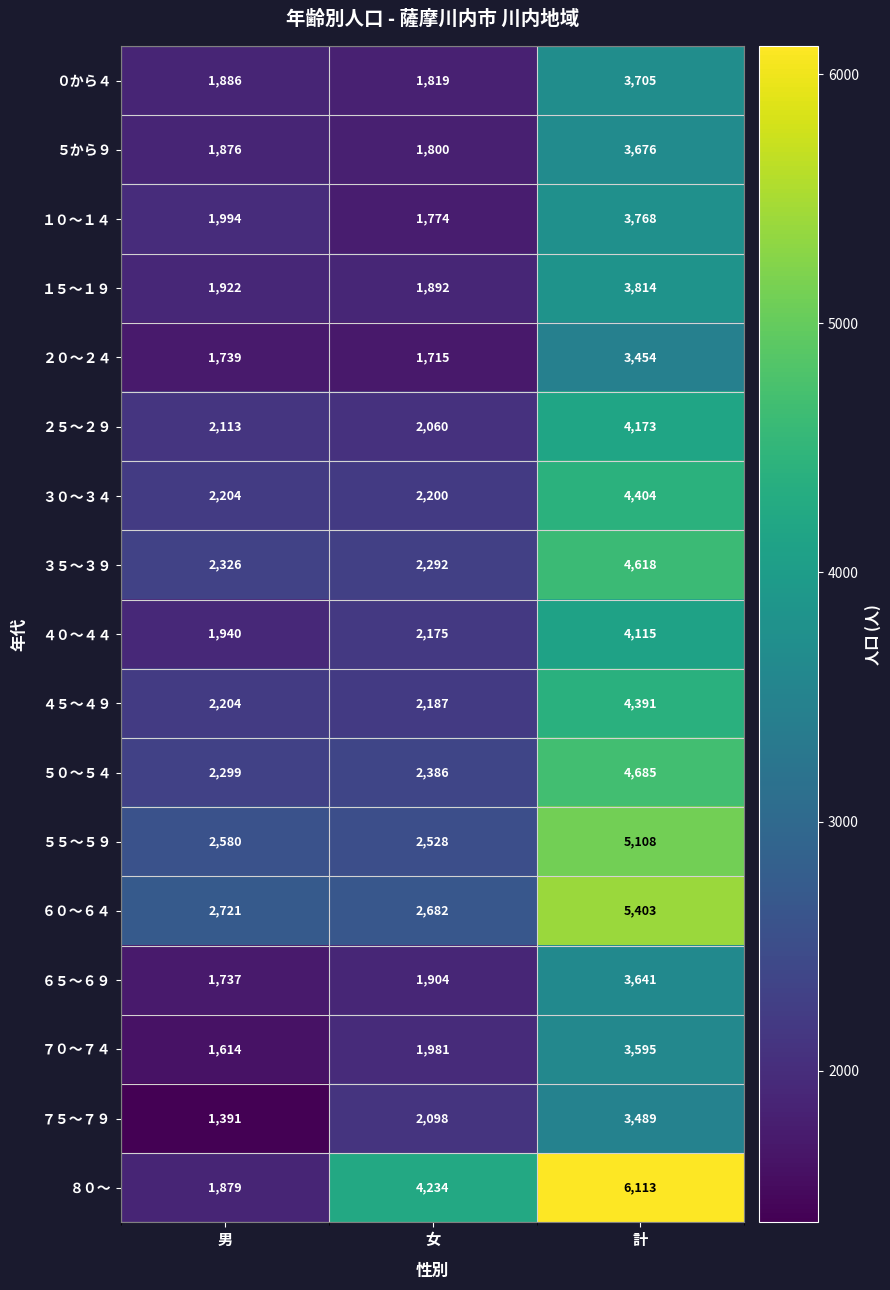

What value does the ２０～２４ series have at 計?

3454